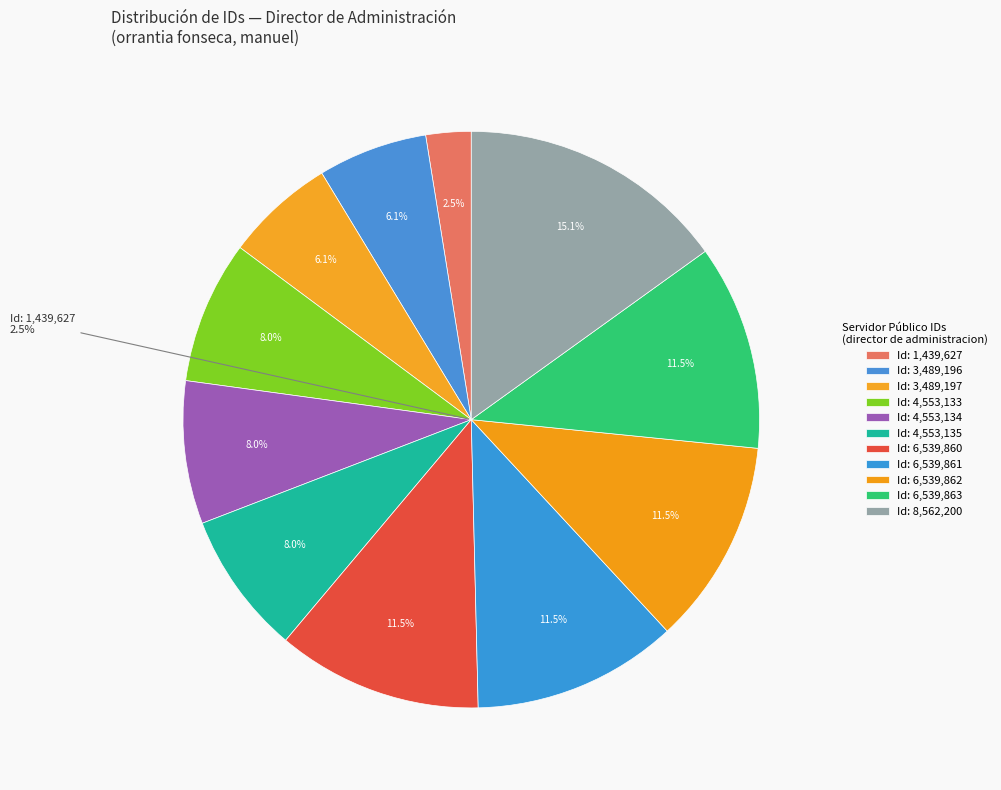

What is the largest slice in the pie chart?

Id_8562200